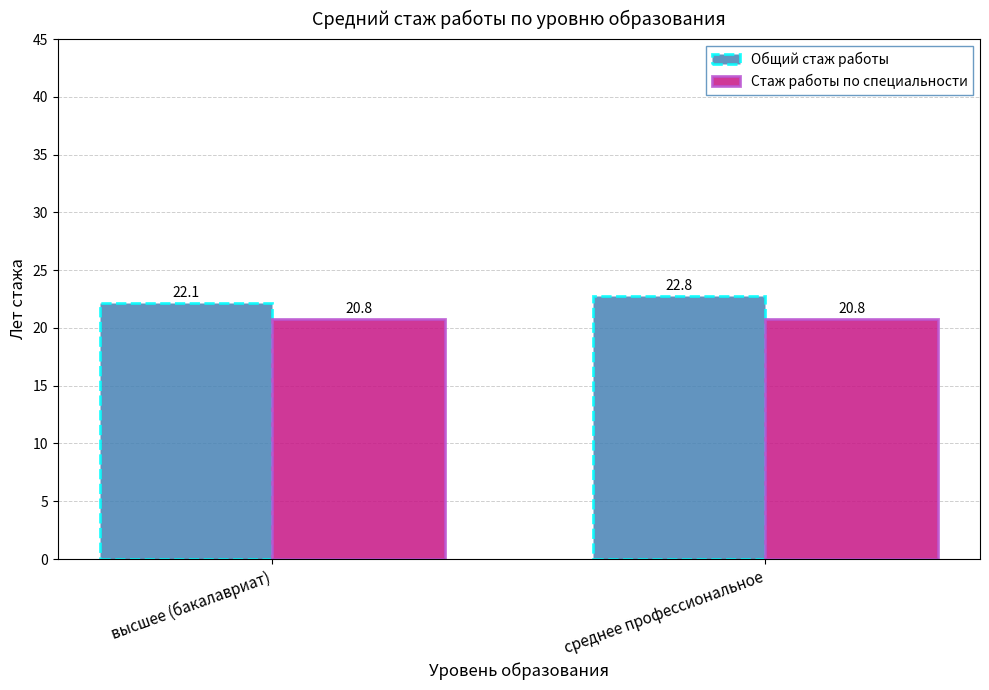

List the labels in order of Общий стаж работы value, smallest first.

высшее (бакалавриат), среднее профессиональное